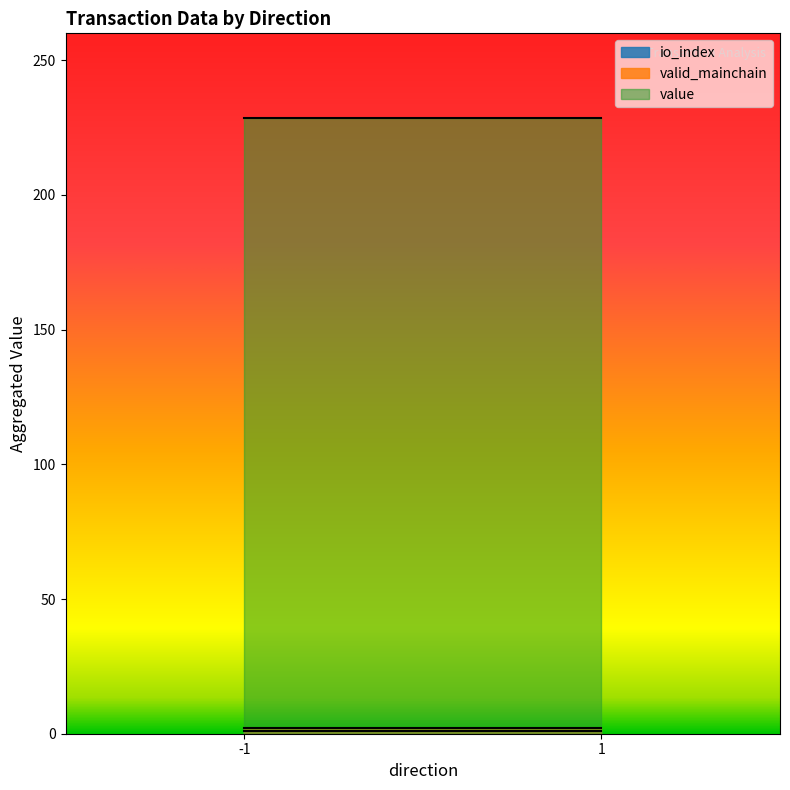

How many distinct data groups are displayed?

3